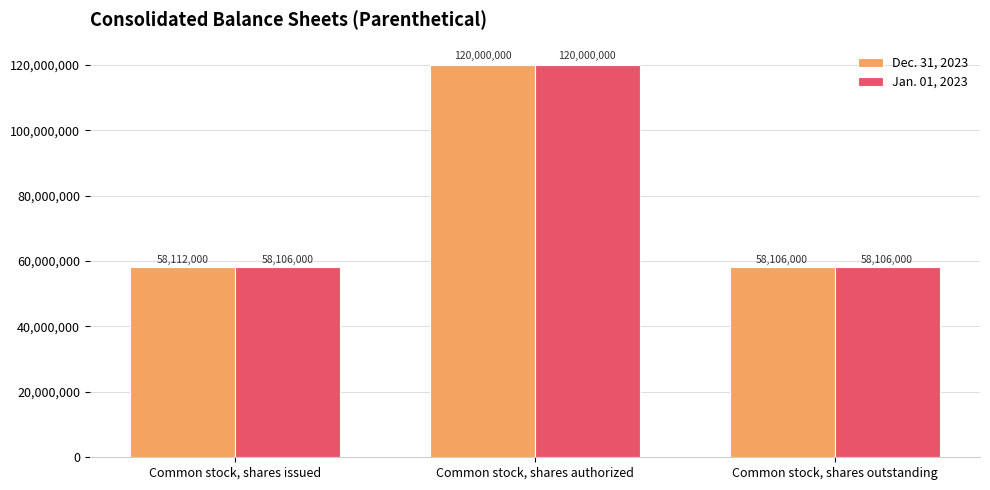

Does the chart contain any negative values?

No